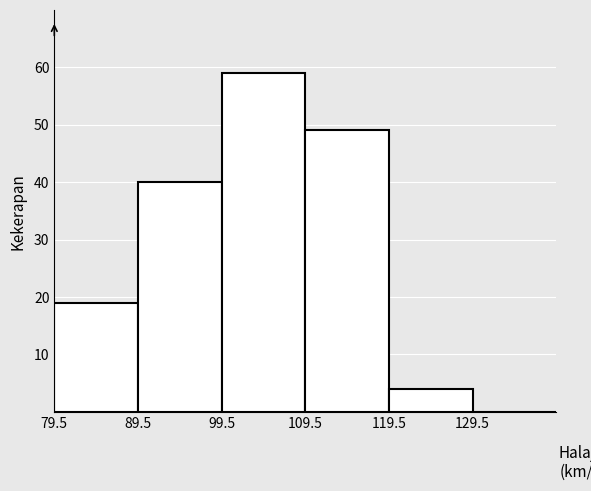

What is the height of the bar covering 89.5 to 99.5 on the x-axis? Neither the bar edges nor the heights are printed on the chart, so give them approximately, as read against the axes.

40